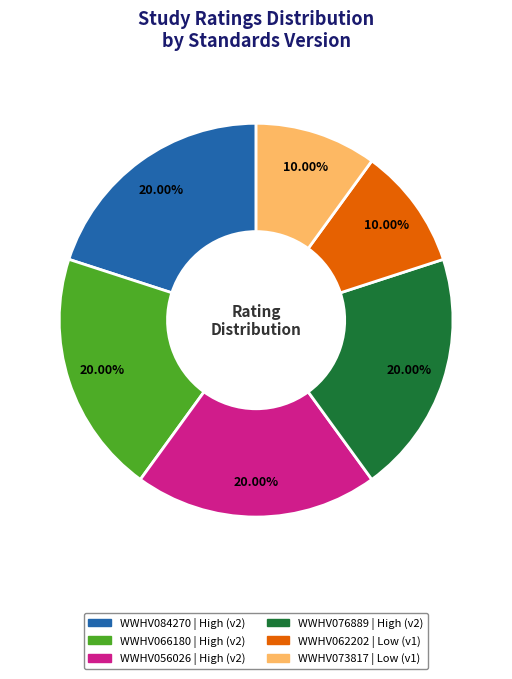

Is it true that WWHV073817 is 10% of the pie?

True